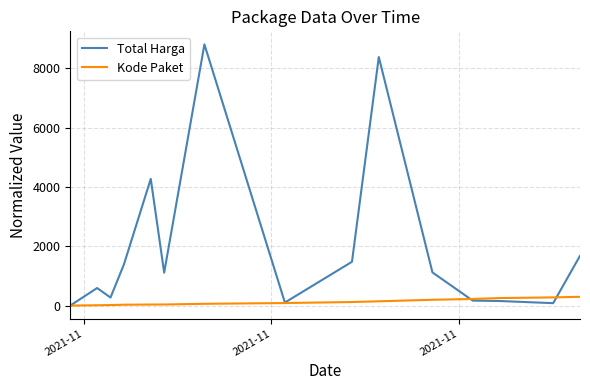

Which series has the largest total across all categories?

Total Harga